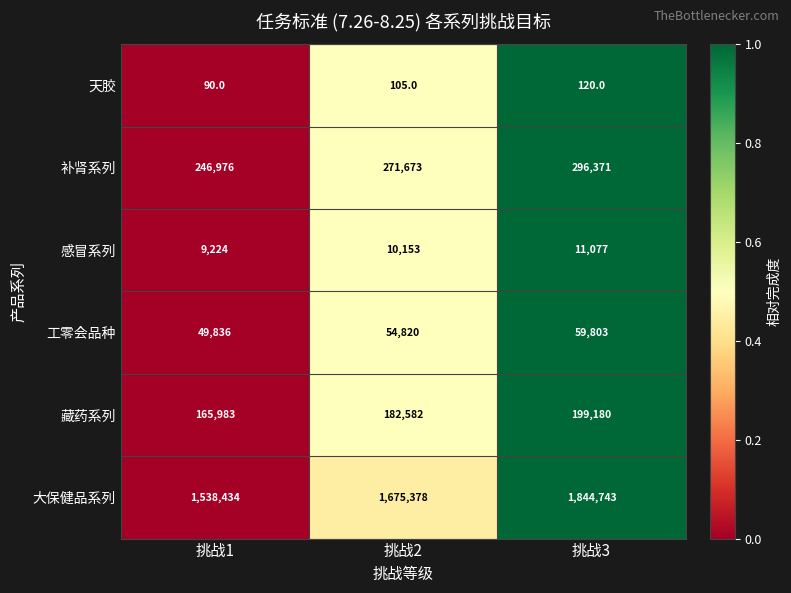

What is the difference between the maximum and minimum values in the 藏药系列 series?

33197